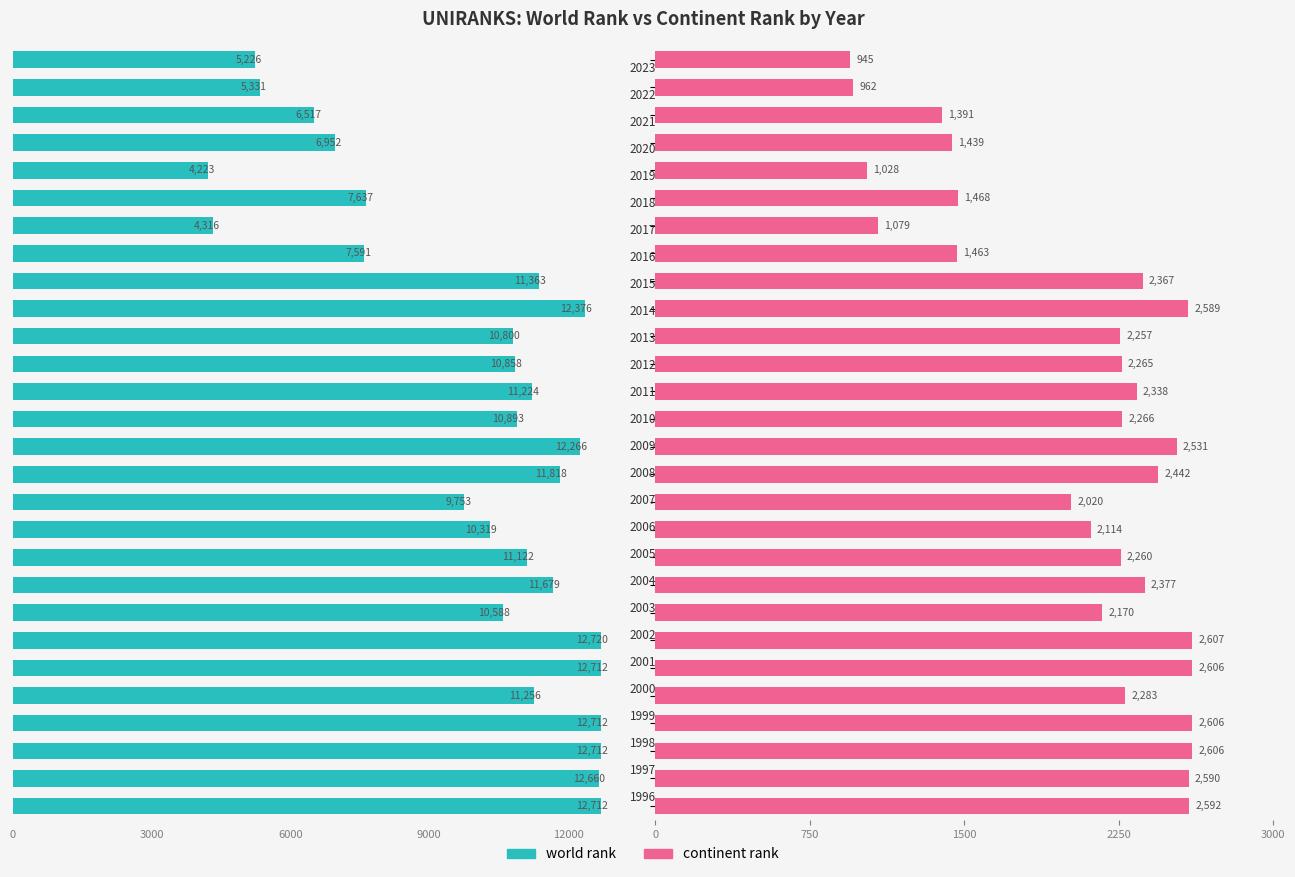

Reading left to right, what are all the values shown in this chart?

world rank: -12712	-12660	-12712	-12712	-11256	-12712	-12720	-10588	-11679	-11122	-10319	-9753	-11818	-12266	-10893	-11224	-10858	-10800	-12376	-11363	-7591	-4316	-7637	-4223	-6952	-6517	-5331	-5226
continent rank: 2592	2590	2606	2606	2283	2606	2607	2170	2377	2260	2114	2020	2442	2531	2266	2338	2265	2257	2589	2367	1463	1079	1468	1028	1439	1391	962	945